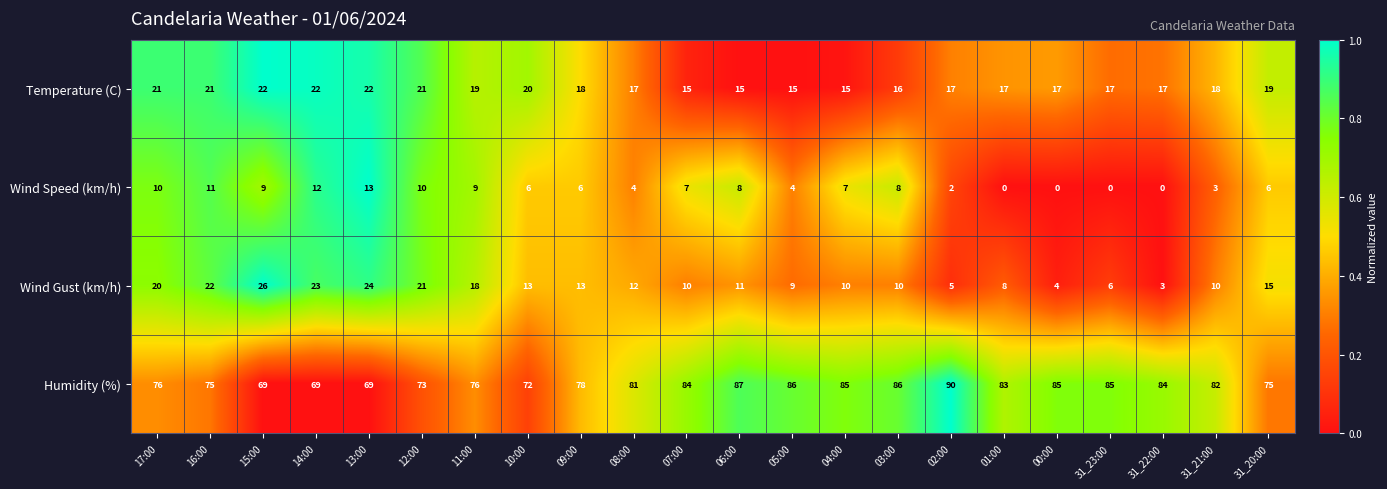

What is the sum of the Temperature (C) values at 16:00 and 10:00?

41